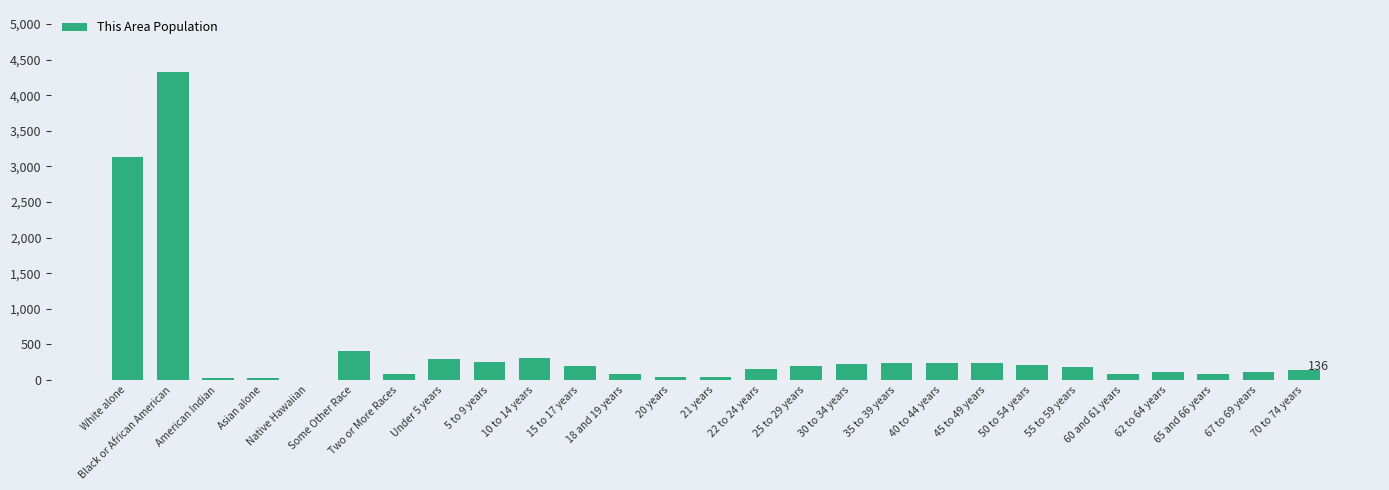

The value at Black or African American is 4330. True or false?

True